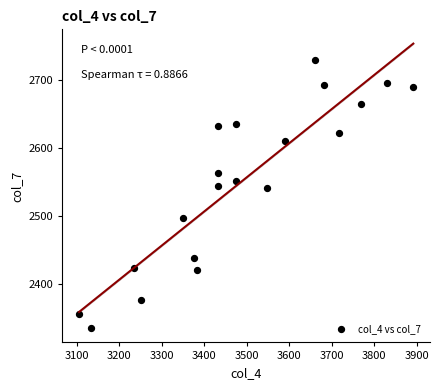

What is the range of X values (max minus min)?

787